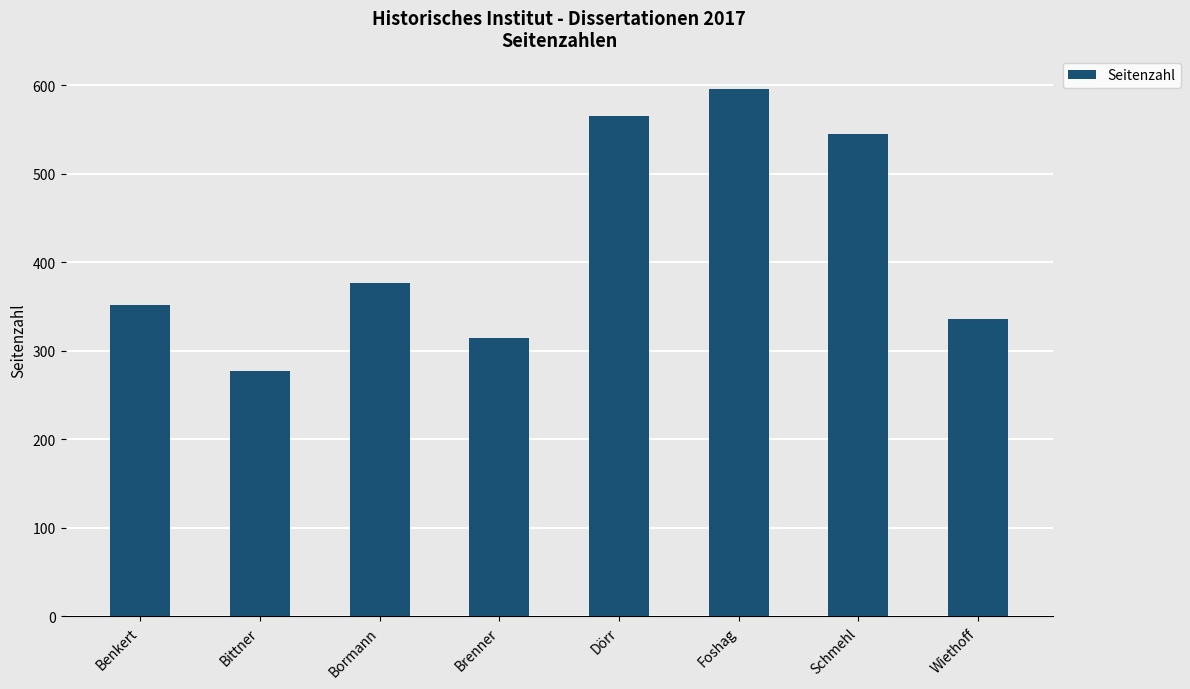

Which label corresponds to the largest value in the chart?

Foshag